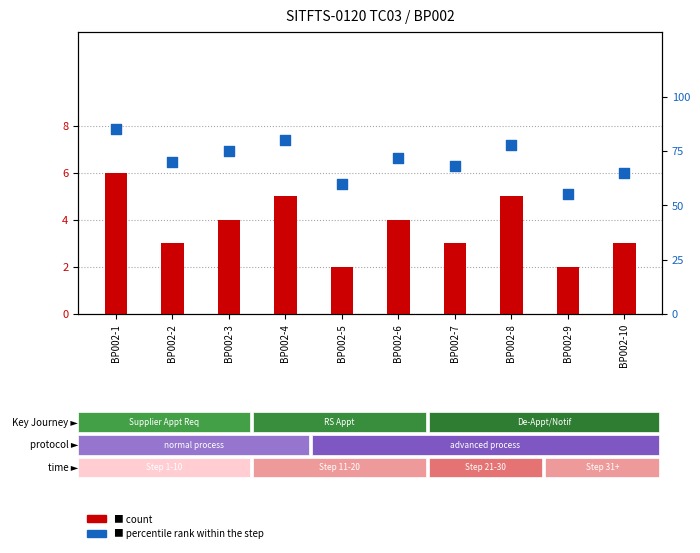

Which series reaches the maximum Y coordinate?

percentile rank within the step